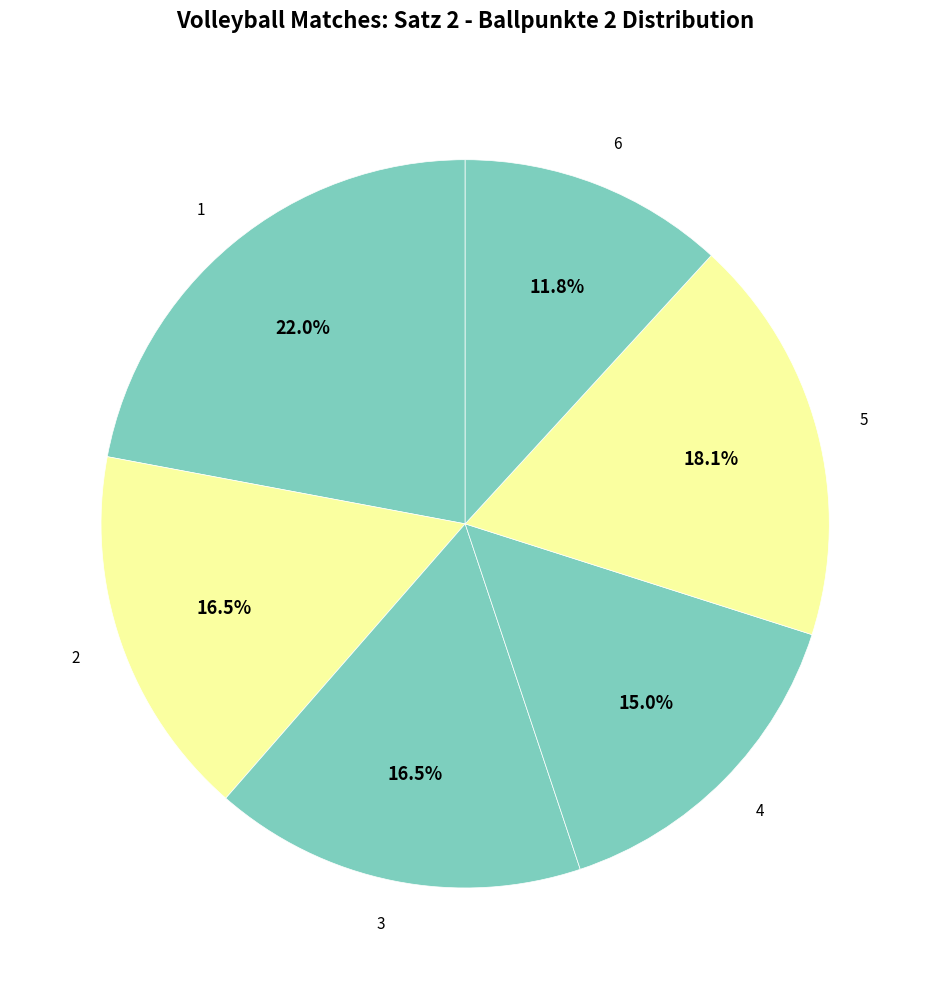

What is the ratio of the value at 2 to the value at 4?

1.1